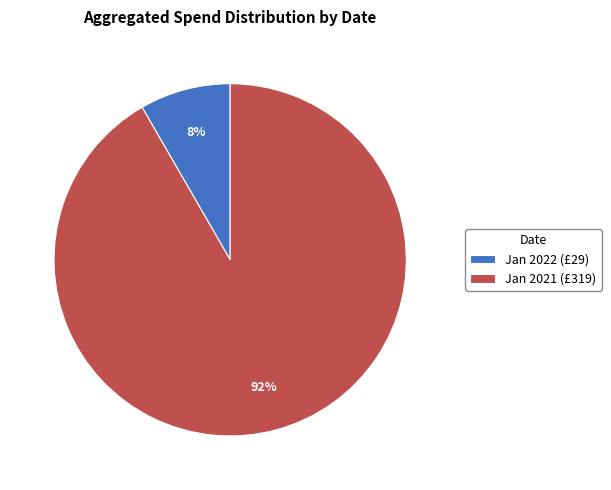

Which has a higher value, Jan 2021 (£319) or Jan 2022 (£29)?

Jan 2021 (£319)